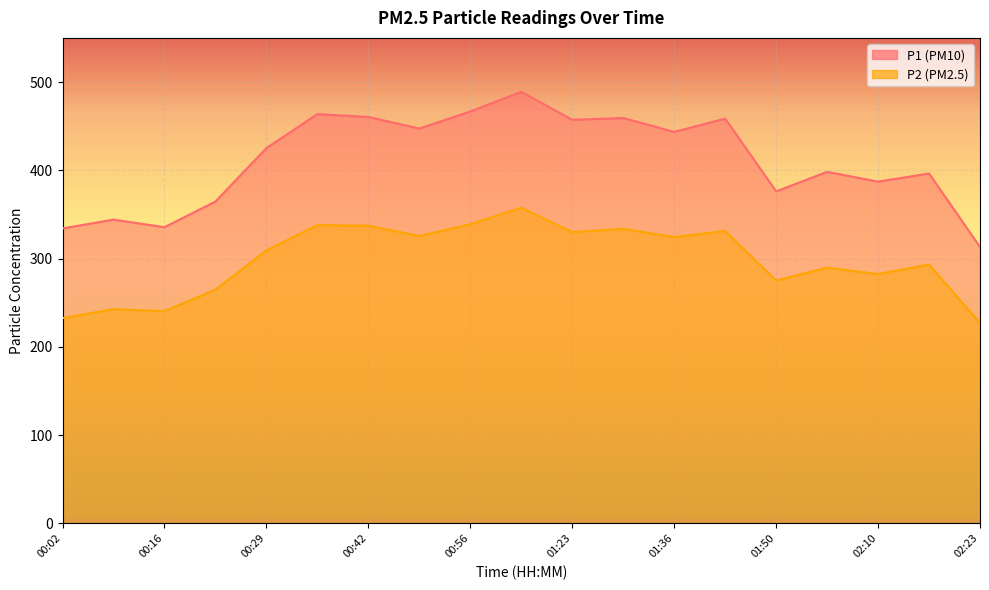

Which series changed the most between 01:30 and 01:36?

P1